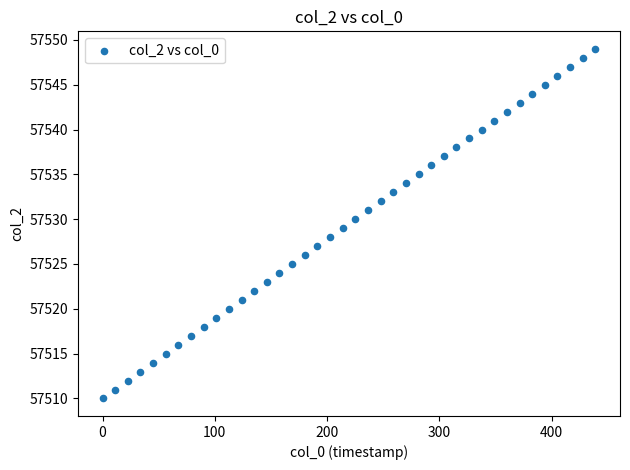

What is the range of Y values (max minus min)?

39